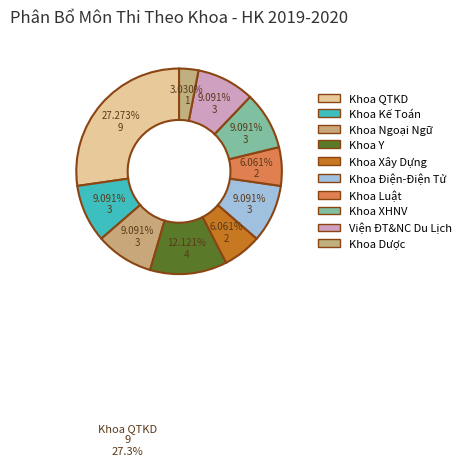

Is the sum of Khoa Luật and Khoa Dược greater than half?

No